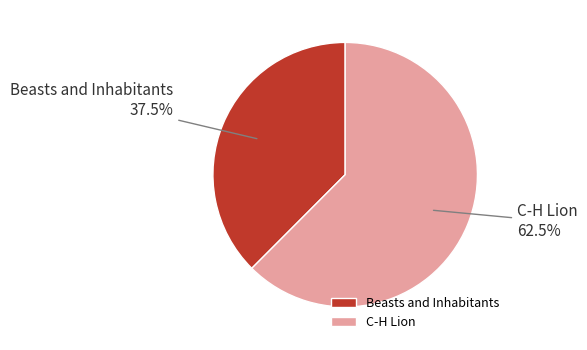

Approximately how many times larger is the value at Beasts and Inhabitants compared to C-H Lion?

0.6